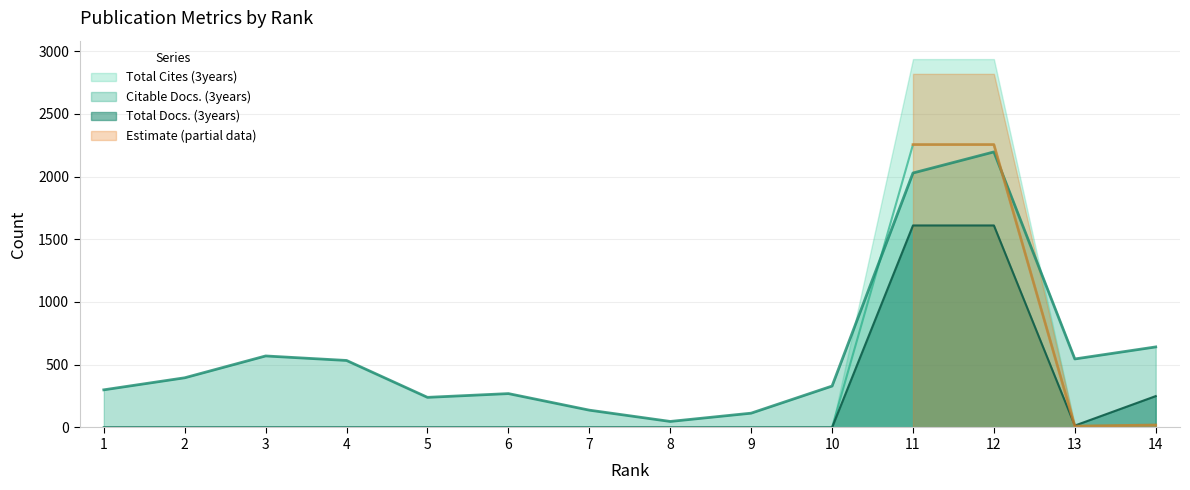

How many interior local peaks does the Citable Docs. (3years) series have?

3